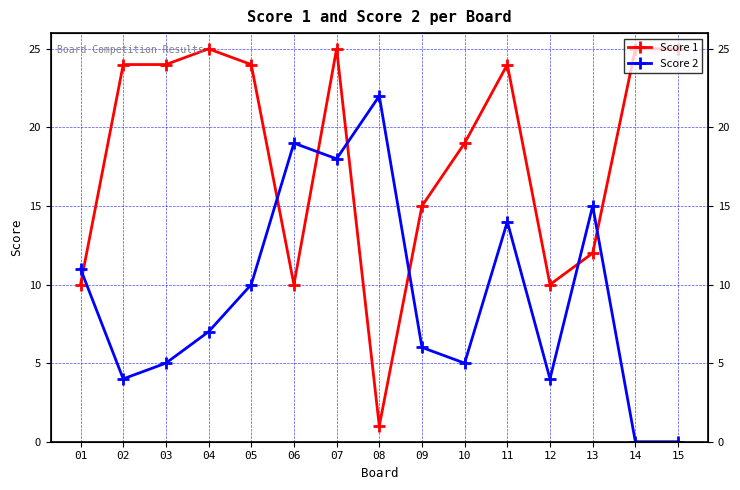

True or false: Score 2 and Score 1 intersect in this chart.

True